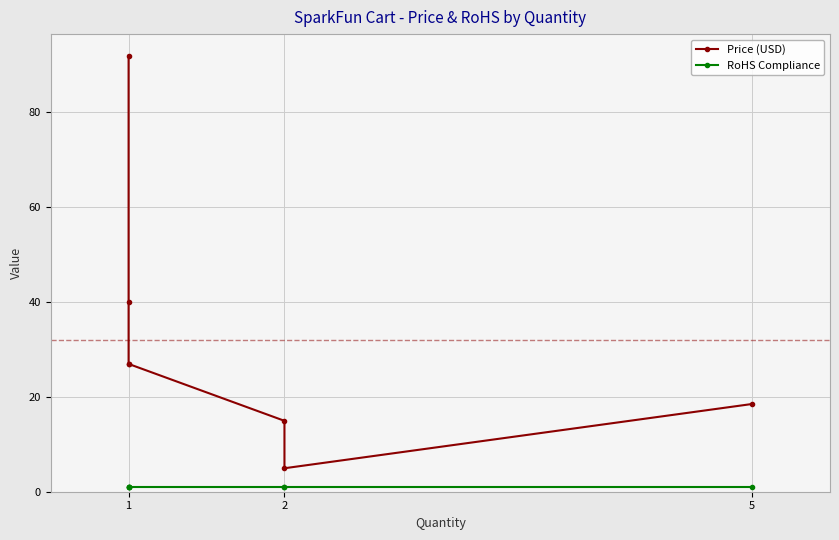

How many series are shown in this chart?

2